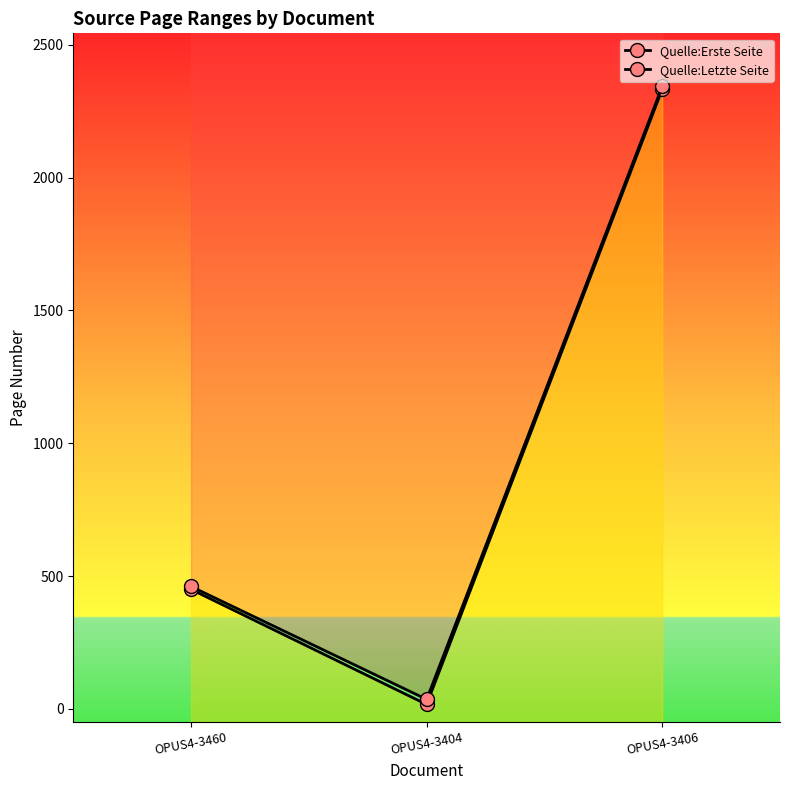

What is the maximum value for Quelle:Erste Seite?

2332